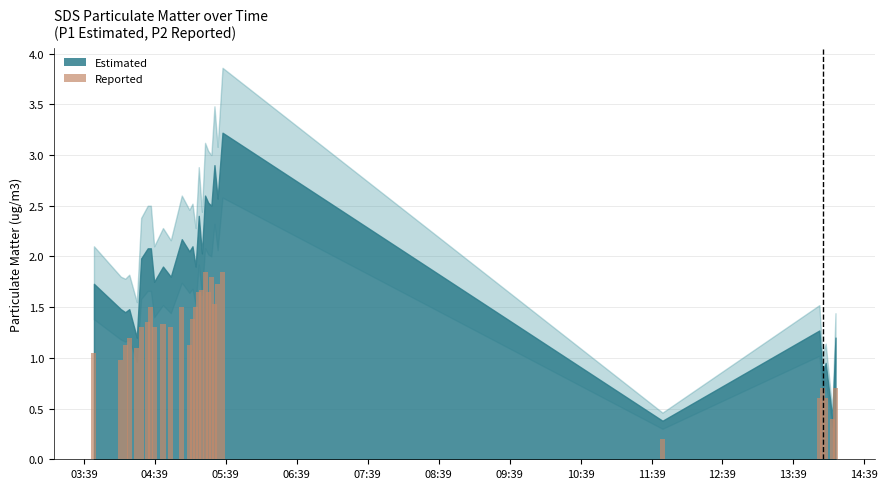

Reading left to right, transcribe all the data shown in this chart.

SDS_P1: 2023/05/31 03:47:30=1.7	2023/05/31 04:10:16=1.5	2023/05/31 04:13:58=1.4	2023/05/31 04:17:22=1.5	2023/05/31 04:23:46=1.2	2023/05/31 04:27:25=2.0	2023/05/31 04:32:59=2.1	2023/05/31 04:35:38=2.1	2023/05/31 04:38:26=1.8	2023/05/31 04:45:53=1.9	2023/05/31 04:52:30=1.8	2023/05/31 05:01:47=2.2	2023/05/31 05:08:11=2.0	2023/05/31 05:10:50=2.1	2023/05/31 05:13:30=1.9	2023/05/31 05:16:09=2.4	2023/05/31 05:18:48=2.0	2023/05/31 05:21:28=2.6	2023/05/31 05:24:07=2.5	2023/05/31 05:26:47=2.5	2023/05/31 05:29:25=2.9	2023/05/31 05:32:05=2.6	2023/05/31 05:36:13=3.2	2023/05/31 11:48:15=0.4	2023/05/31 14:00:55=1.3	2023/05/31 14:03:35=0.8	2023/05/31 14:06:15=0.9	2023/05/31 14:11:54=0.4	2023/05/31 14:14:33=1.2
SDS_P2: 2023/05/31 03:47:30=1.1	2023/05/31 04:10:16=1.0	2023/05/31 04:13:58=1.1	2023/05/31 04:17:22=1.2	2023/05/31 04:23:46=1.1	2023/05/31 04:27:25=1.3	2023/05/31 04:32:59=1.4	2023/05/31 04:35:38=1.5	2023/05/31 04:38:26=1.3	2023/05/31 04:45:53=1.3	2023/05/31 04:52:30=1.3	2023/05/31 05:01:47=1.5	2023/05/31 05:08:11=1.1	2023/05/31 05:10:50=1.4	2023/05/31 05:13:30=1.5	2023/05/31 05:16:09=1.6	2023/05/31 05:18:48=1.7	2023/05/31 05:21:28=1.9	2023/05/31 05:24:07=1.6	2023/05/31 05:26:47=1.8	2023/05/31 05:29:25=1.5	2023/05/31 05:32:05=1.7	2023/05/31 05:36:13=1.9	2023/05/31 11:48:15=0.2	2023/05/31 14:00:55=0.6	2023/05/31 14:03:35=0.7	2023/05/31 14:06:15=0.6	2023/05/31 14:11:54=0.4	2023/05/31 14:14:33=0.7